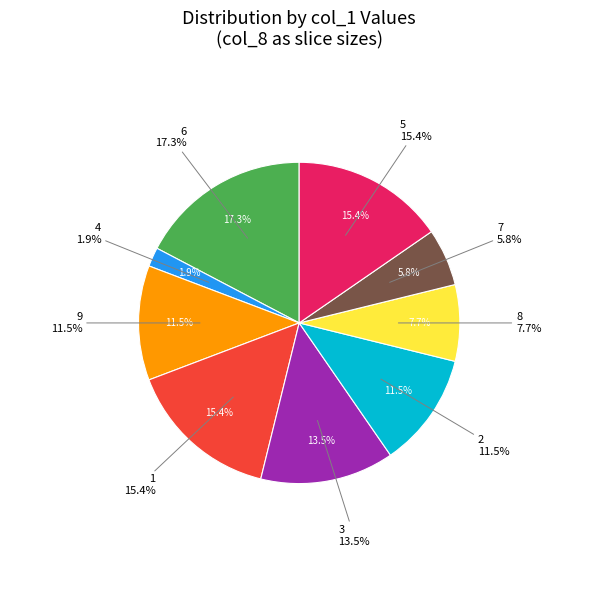

What is the change in value from 8 to 5?

+4